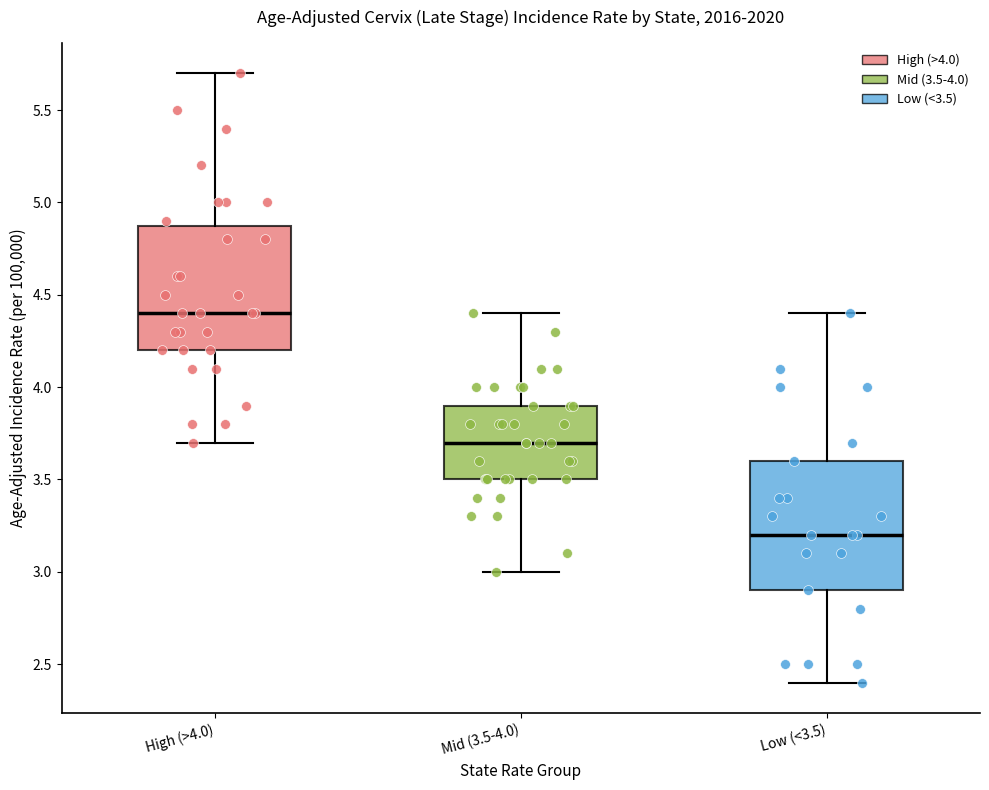

Reading left to right, transcribe this box plot: for each box, give where its median line is, the range the box spans, and where its two whiskers end, as read against the y-axis. The values are not printed on the chart, so give them approximately, as read against the axis.

High (>4.0): median 4.4, box 4.2 to 4.9, whiskers 3.7 to 5.7
Mid (3.5-4.0): median 3.7, box 3.5 to 3.9, whiskers 3.0 to 4.4
Low (<3.5): median 3.2, box 2.9 to 3.6, whiskers 2.4 to 4.4